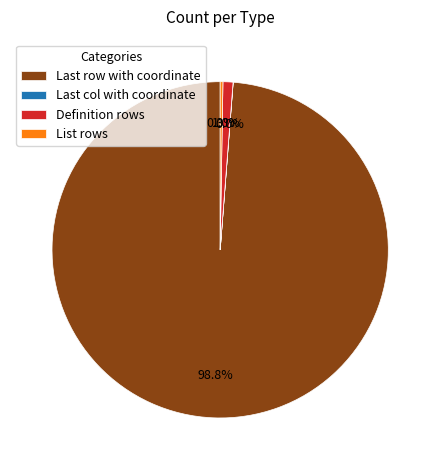

To the nearest percent, what is the difference between the largest and smallest slice percentages?

99%